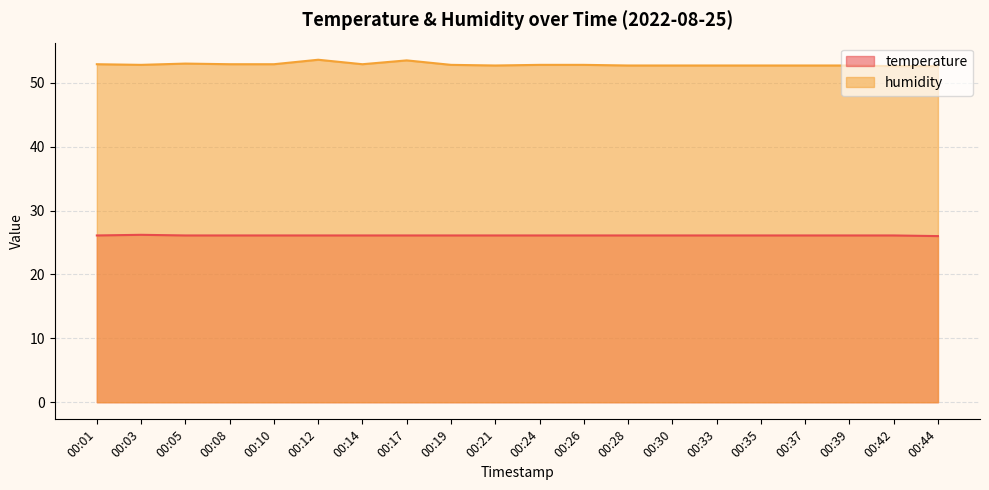

Does the chart display data point markers on the line(s)?

No